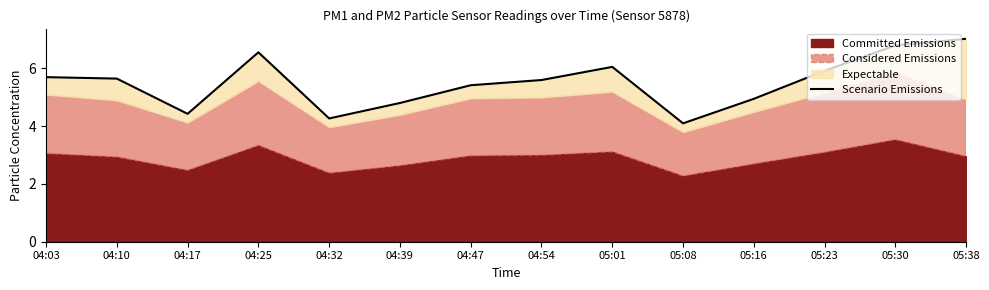

Rank the categories by value from highest to lowest.

05:38, 05:30, 04:25, 05:01, 05:23, 04:03, 04:10, 04:54, 04:47, 05:16, 04:39, 04:17, 04:32, 05:08